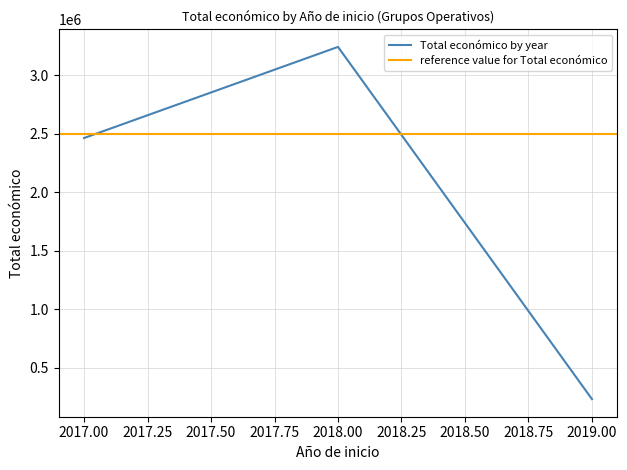

The value at 2017 is 2464572. True or false?

True